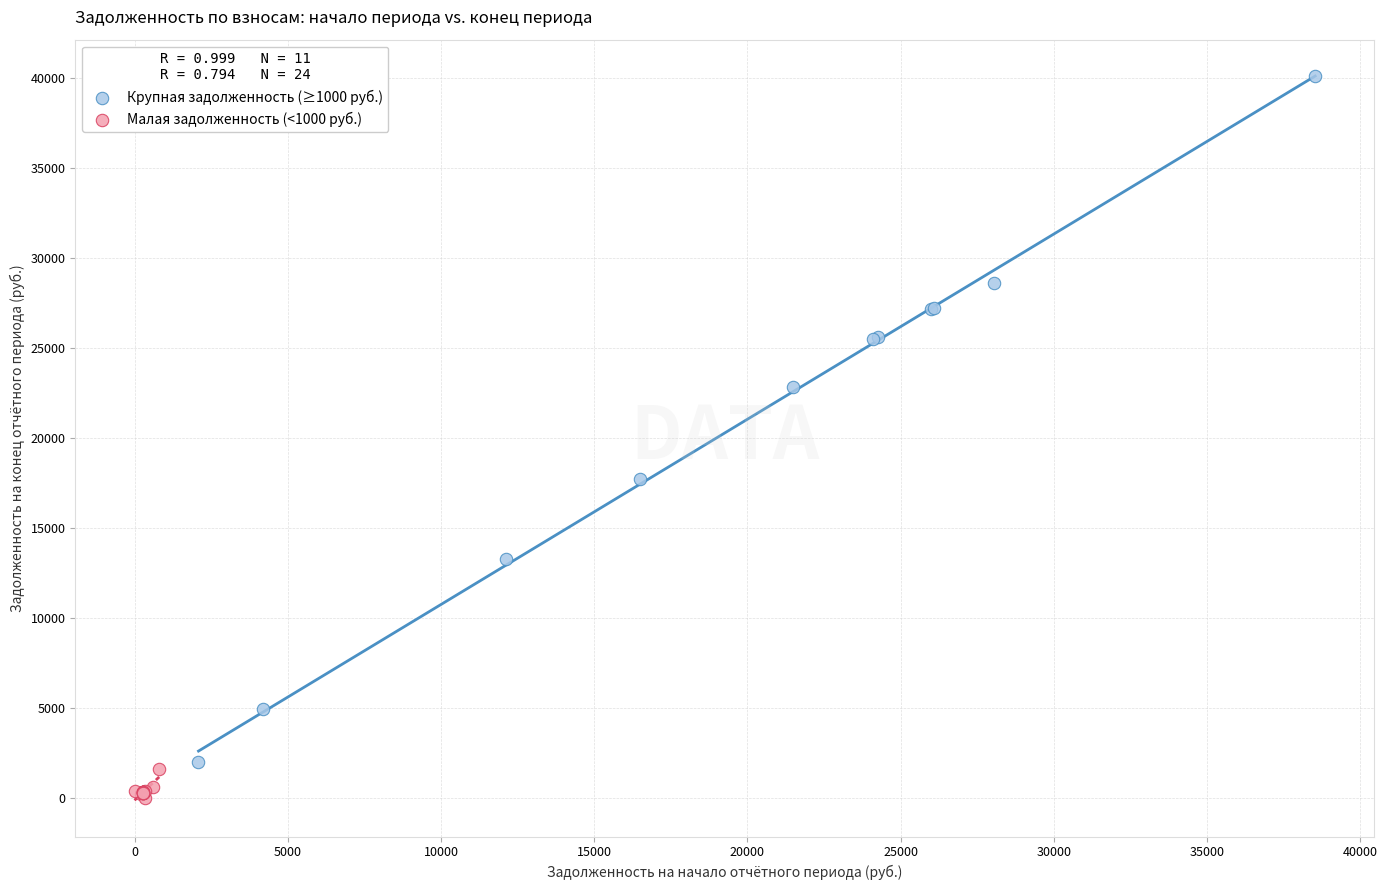

Which series contains the highest Y value?

Крупная задолженность (≥1000 руб.)